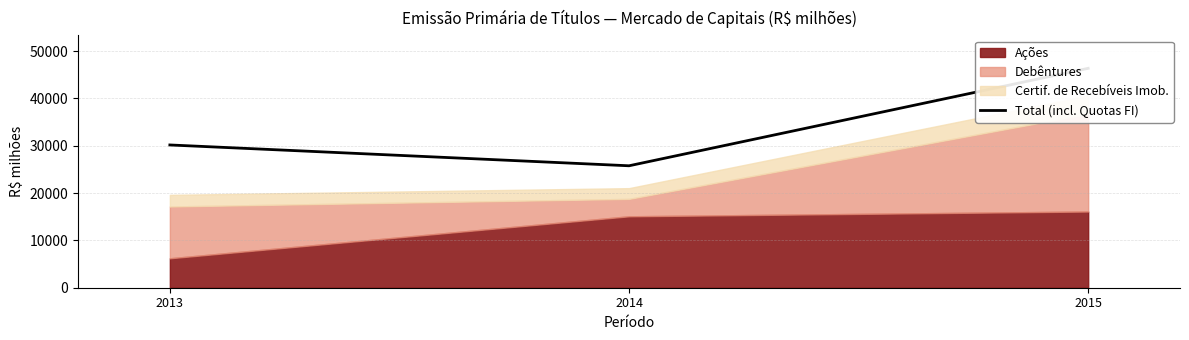

Between 2013 and 2014, which is larger?

2013